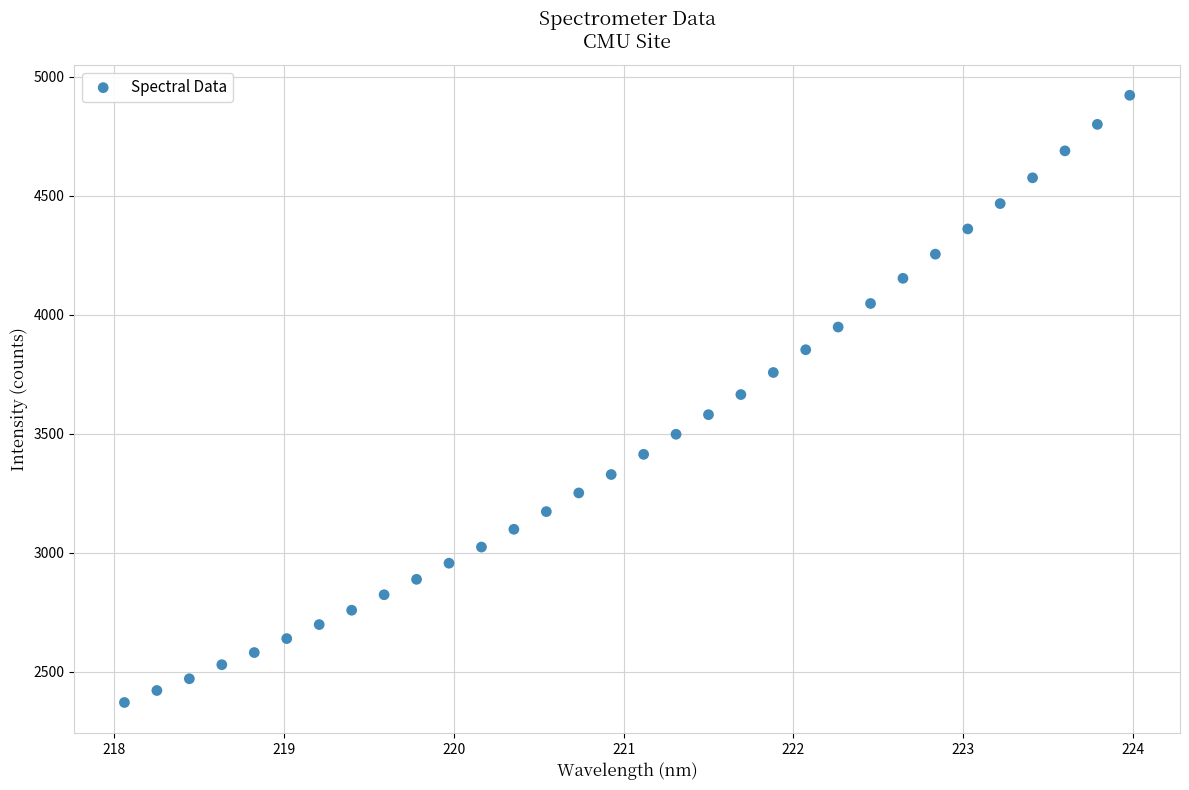

What is the range of Y values (max minus min)?

2552.1